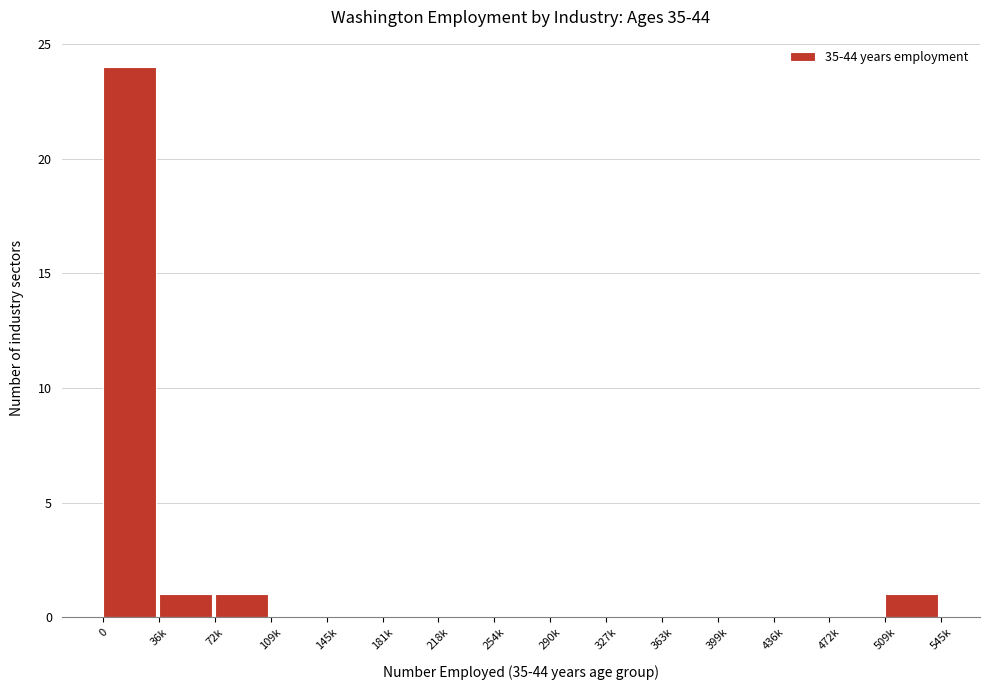

Reading left to right, what are all the values shown in this chart?

0=24	36k=1	72k=1	109k=0	145k=0	181k=0	218k=0	254k=0	290k=0	327k=0	363k=0	399k=0	436k=0	472k=0	509k=1